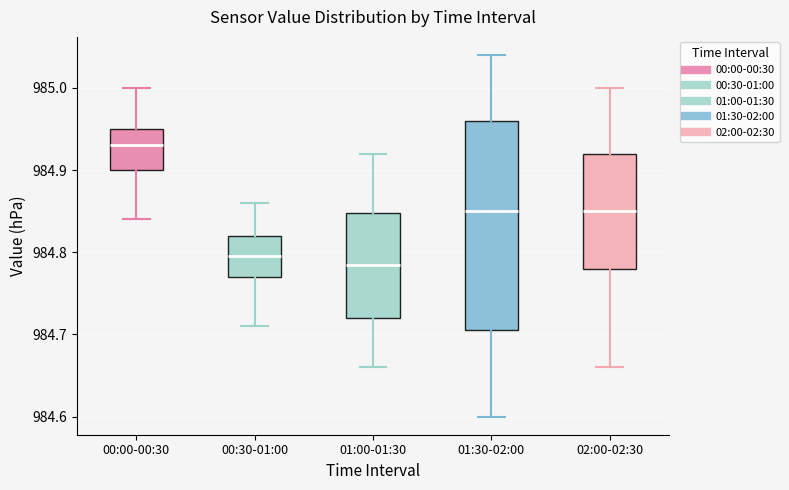

Reading left to right, read every box against the y-axis: the position of its median line, the range the box covers, and the ends of its whiskers. The values are not printed on the chart, so give them approximately, as read against the axis.

00:00-00:30: median 984.93, box 984.90 to 984.95, whiskers 984.84 to 985.00
00:30-01:00: median 984.80, box 984.77 to 984.82, whiskers 984.71 to 984.86
01:00-01:30: median 984.79, box 984.72 to 984.85, whiskers 984.66 to 984.92
01:30-02:00: median 984.85, box 984.71 to 984.96, whiskers 984.60 to 985.04
02:00-02:30: median 984.85, box 984.78 to 984.92, whiskers 984.66 to 985.00